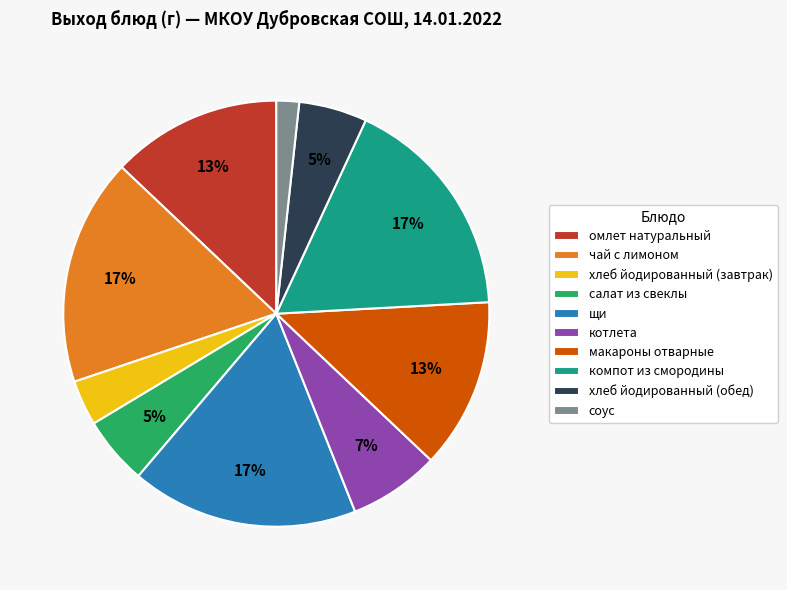

Between салат из свеклы and котлета, which is larger?

котлета